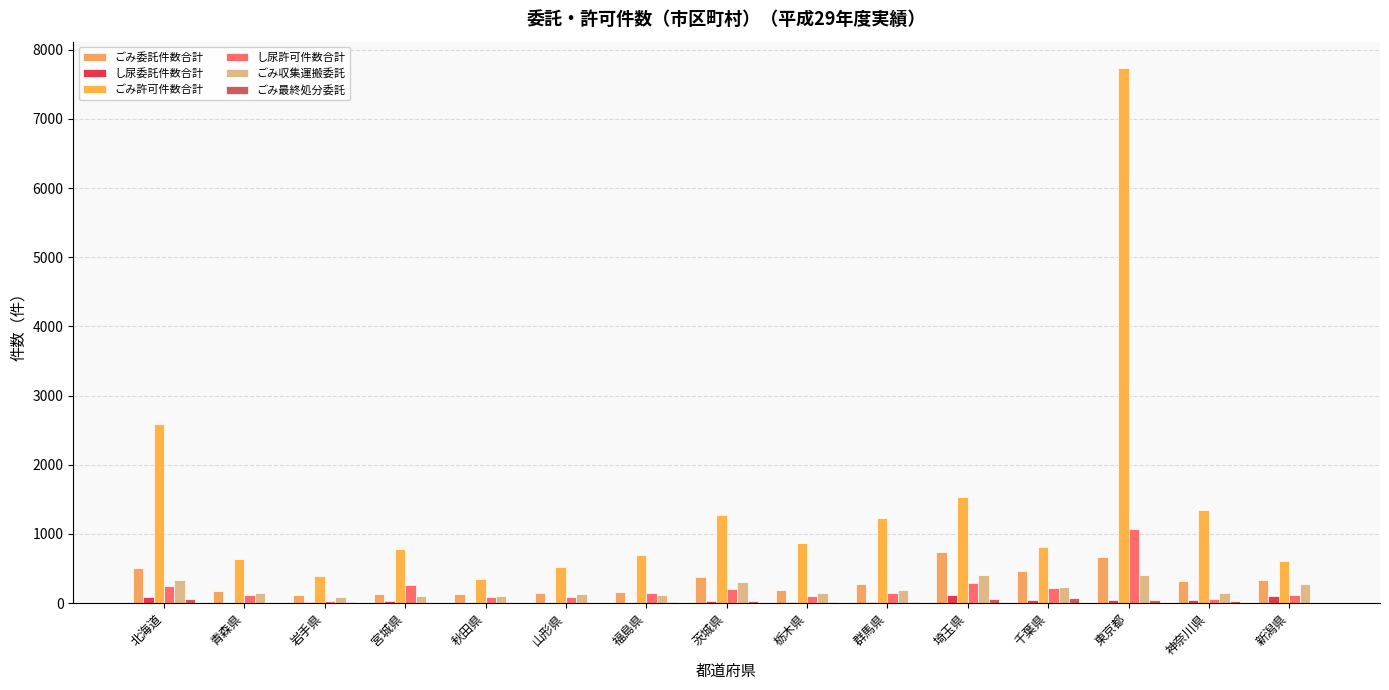

What is the difference between the し尿委託件数合計 values at 新潟県 and 千葉県?

59